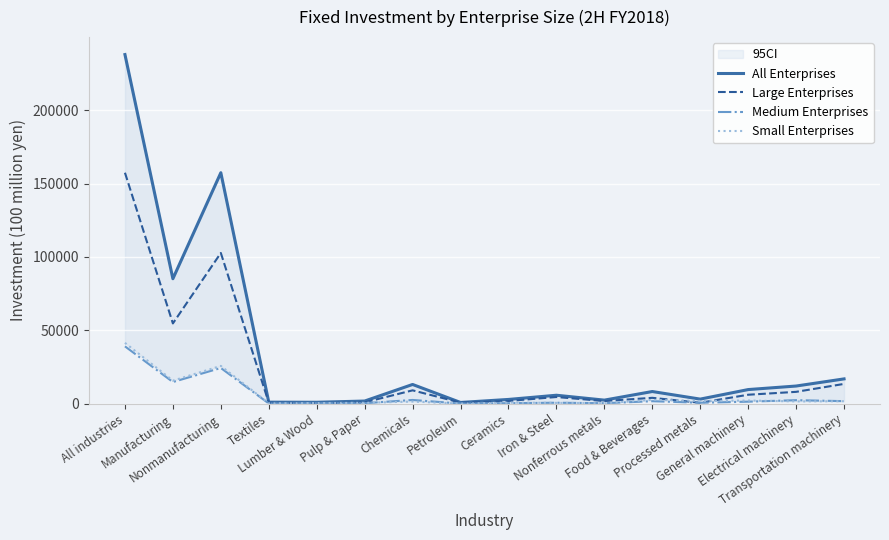

What is the spread (max minus min) of values at Food & Beverages?

6599